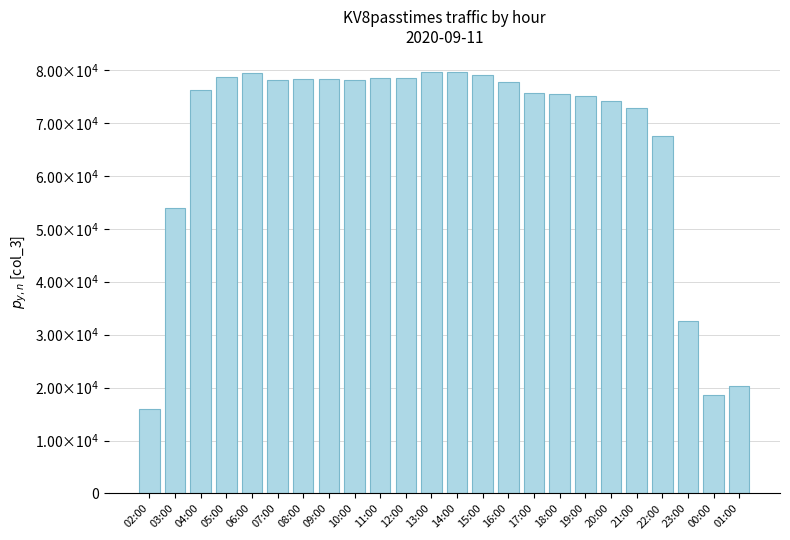

What is the smallest value displayed?

15898